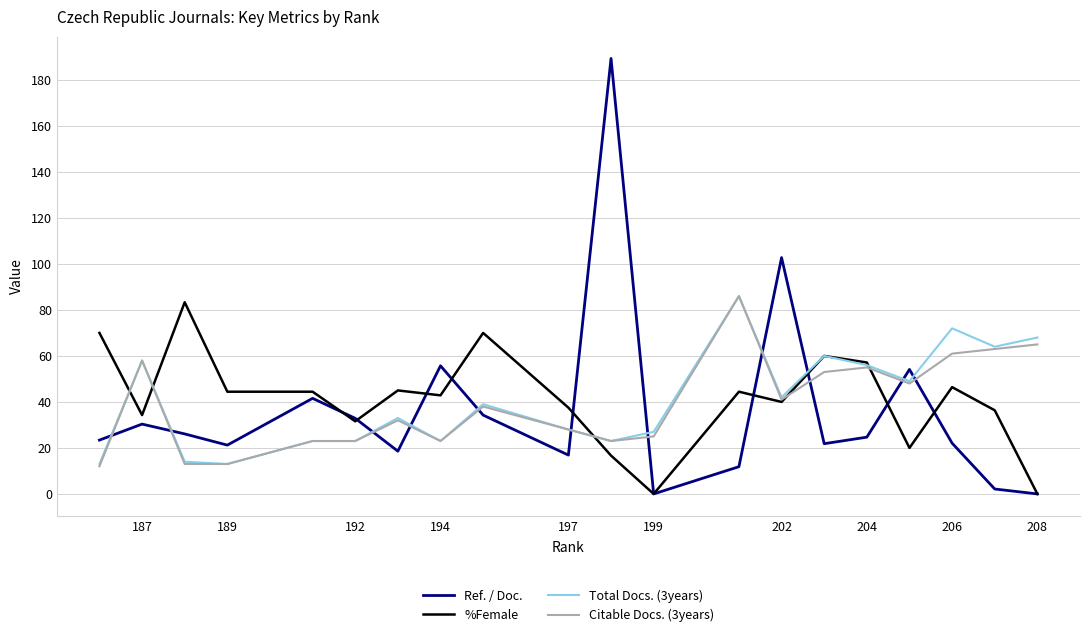

What is the difference between the maximum and minimum values in the Ref. / Doc. series?

189.3